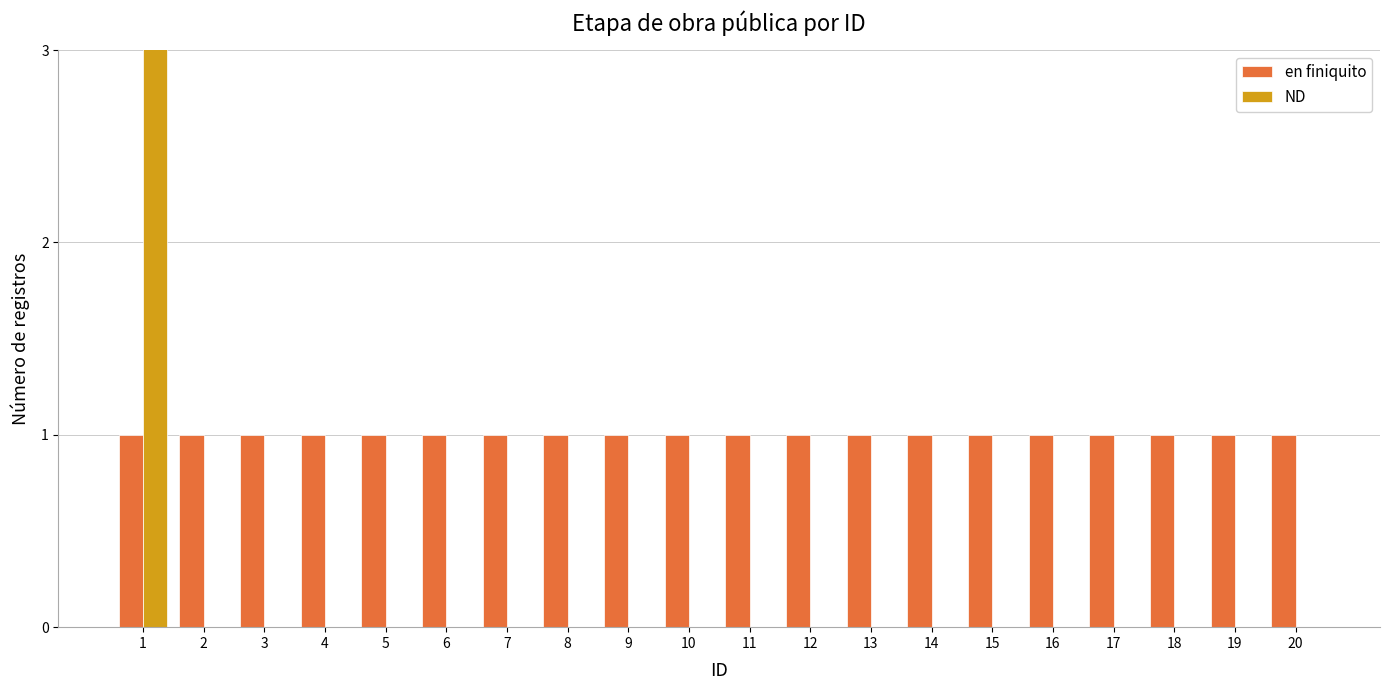

How many groups of bars are there?

20